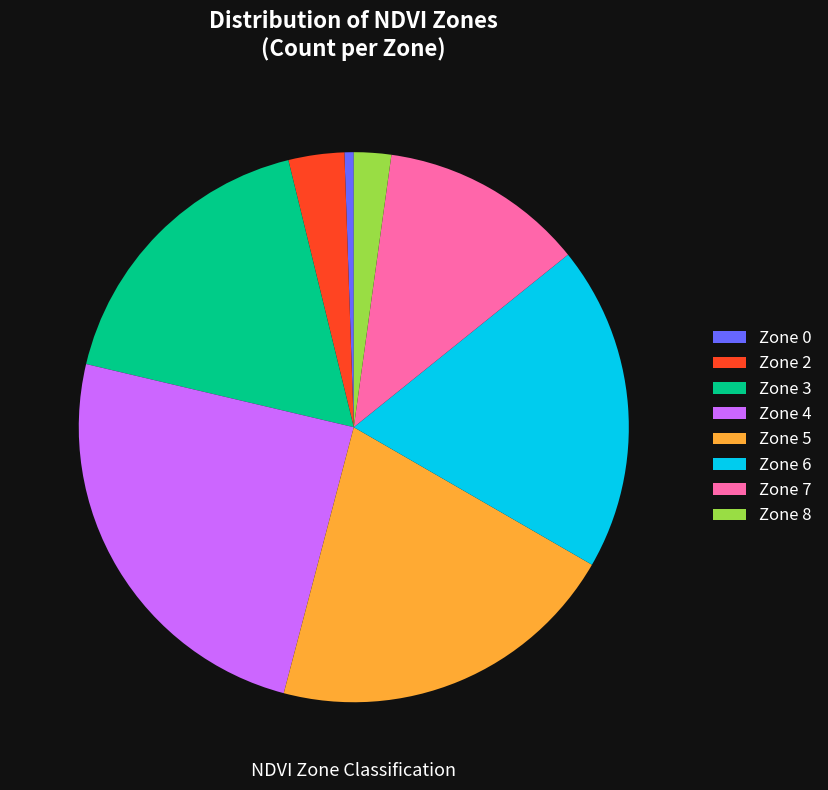

Is Zone 4 the majority of the pie?

No